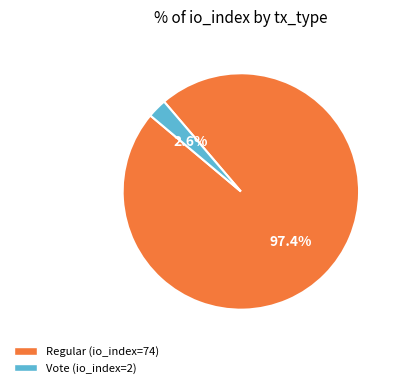

Which has a higher value, Vote (io_index=2) or Regular (io_index=74)?

Regular (io_index=74)